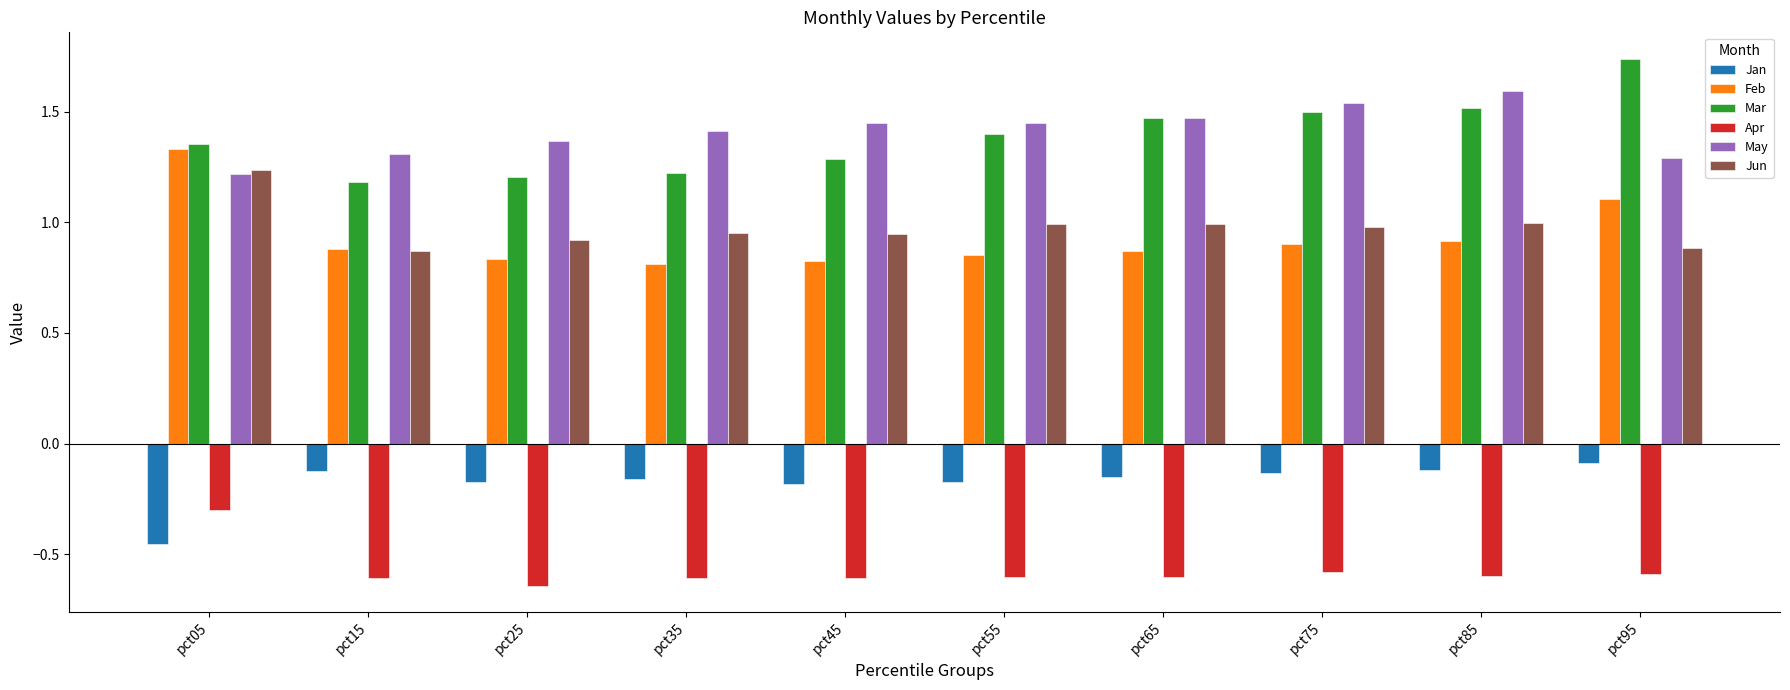

Between pct15 and pct75, which series saw the biggest shift?

Mar